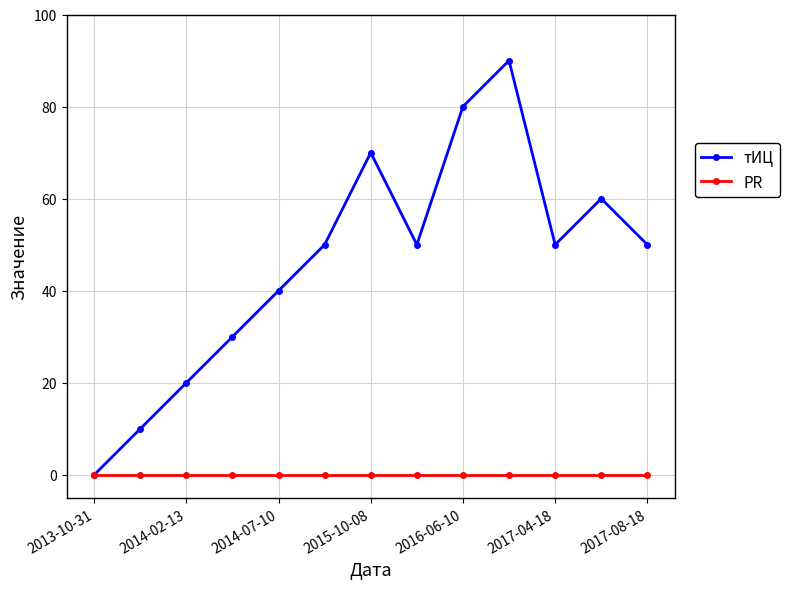

How many lines are shown in the chart?

2